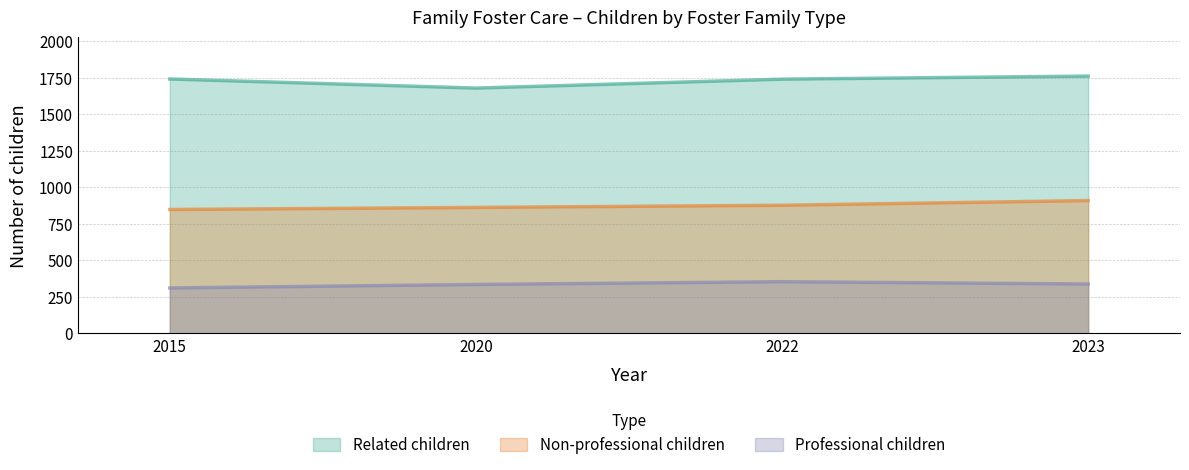

List the labels in order of Related children value, largest first.

2023, 2015, 2022, 2020